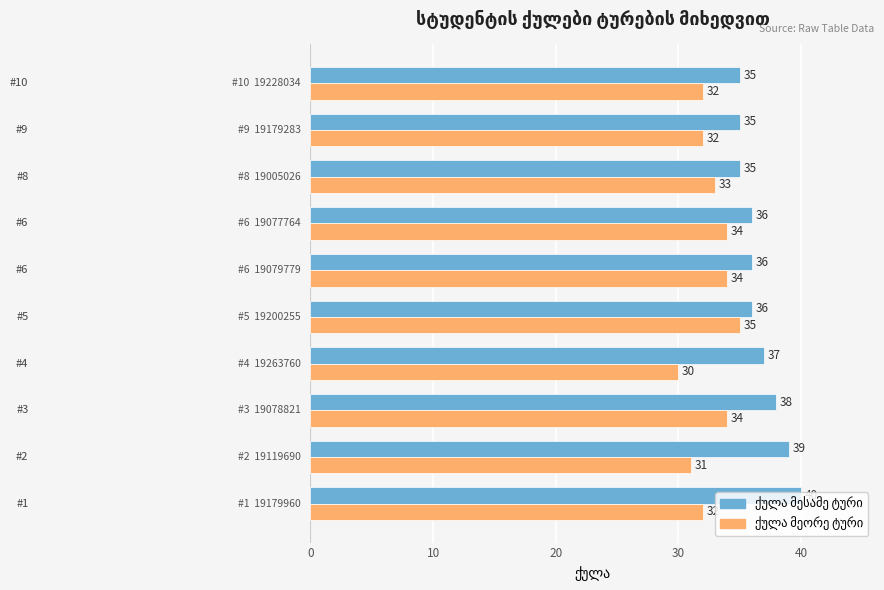

Count the number of categories in the chart.

10